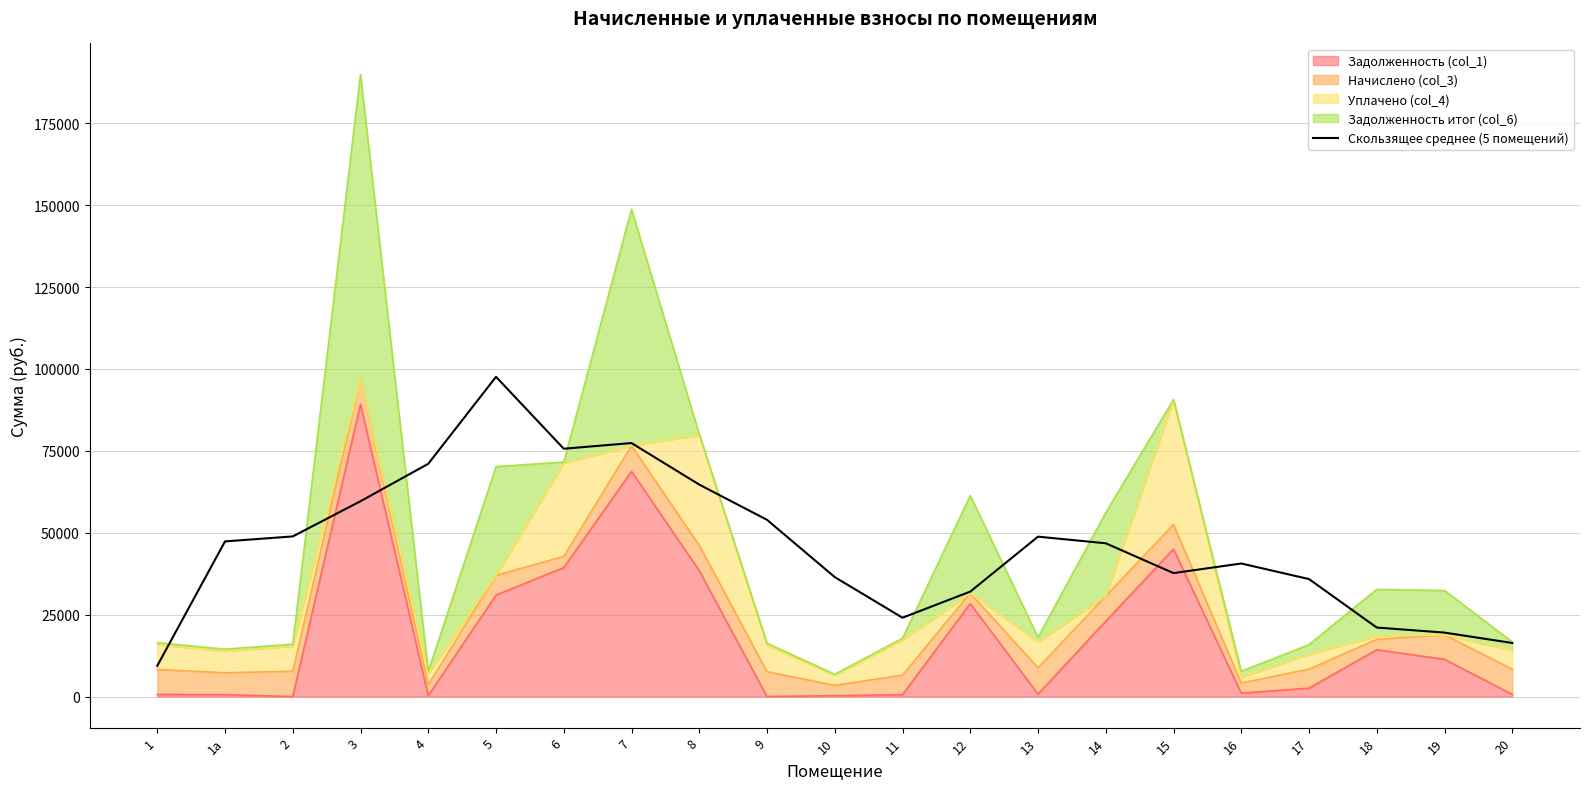

What is the change in value from 17 to 18?

-14798.6